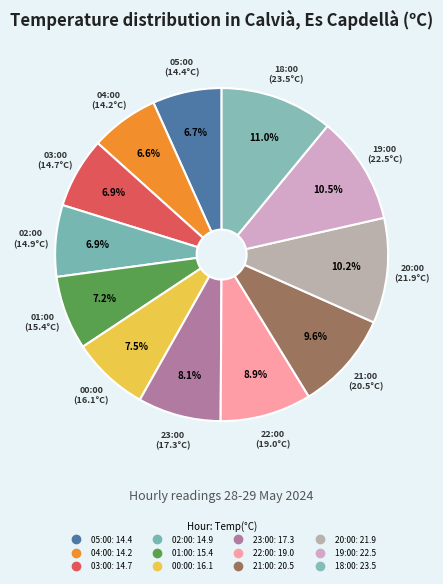

Count the number of slices in the pie.

12